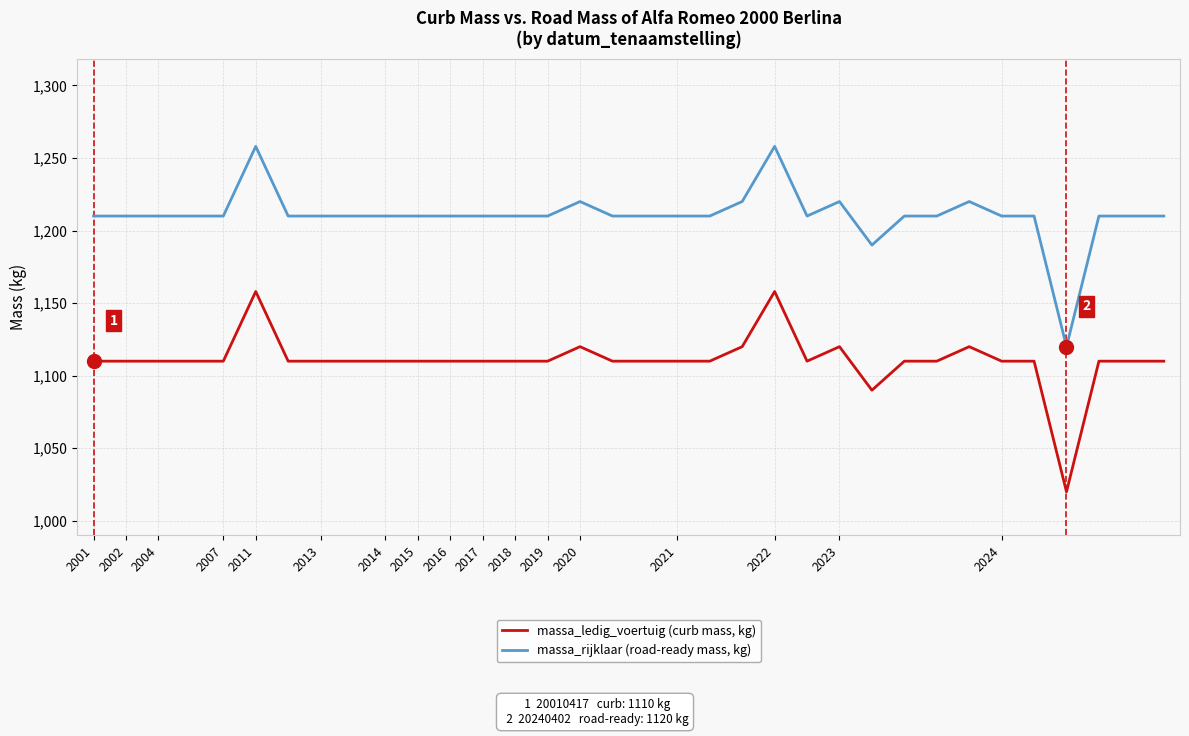

What is the maximum value shown in the chart?

1258